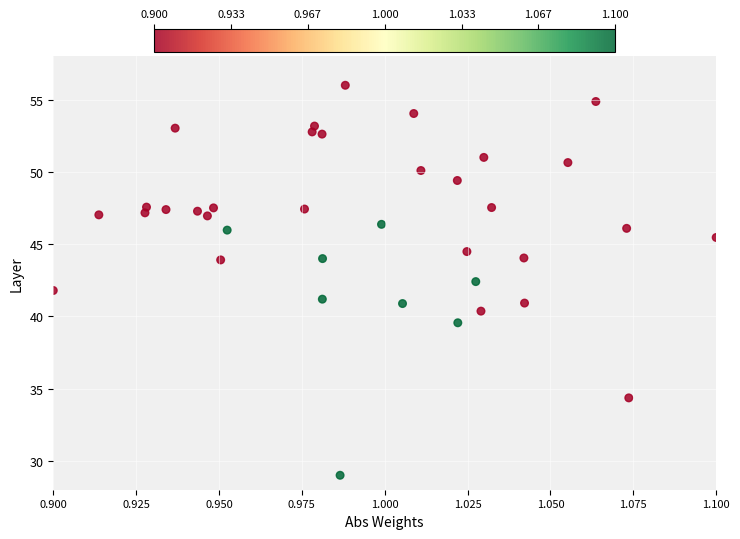

What is the range of Y values (max minus min)?

27.0